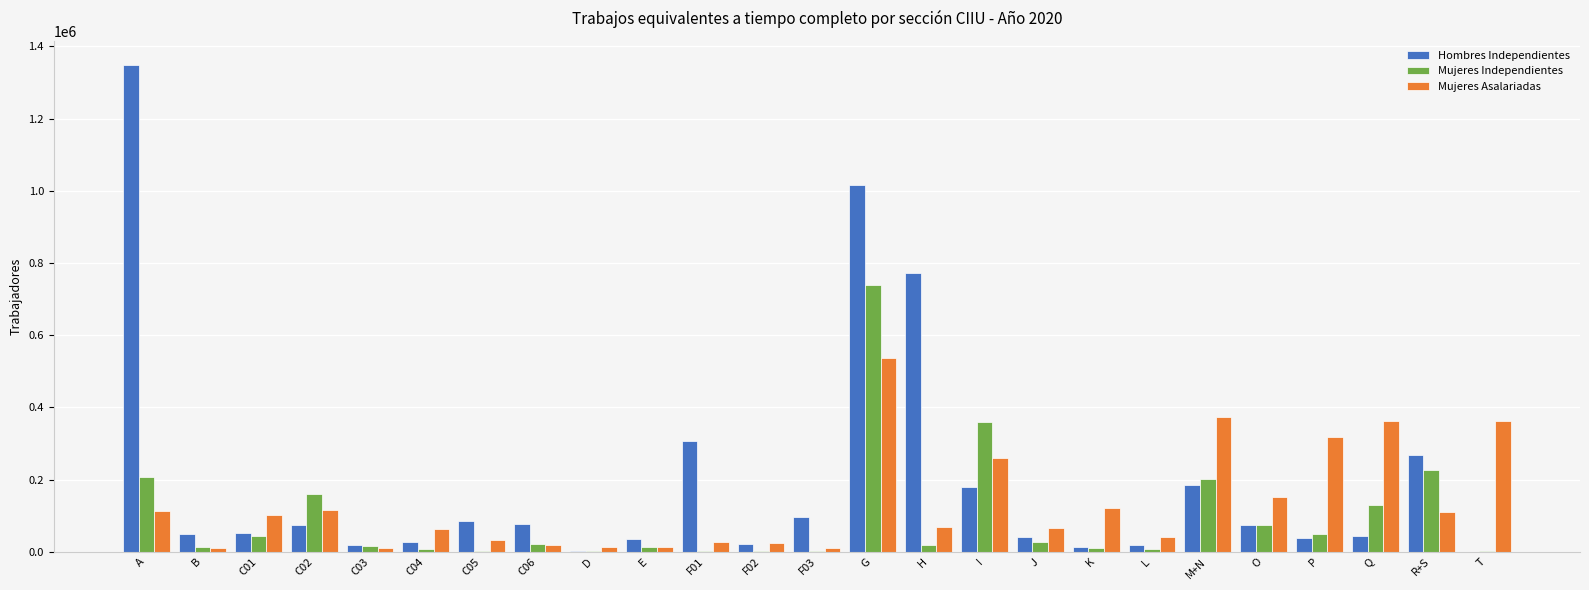

What is the average value of the Mujeres Independientes series?

93682